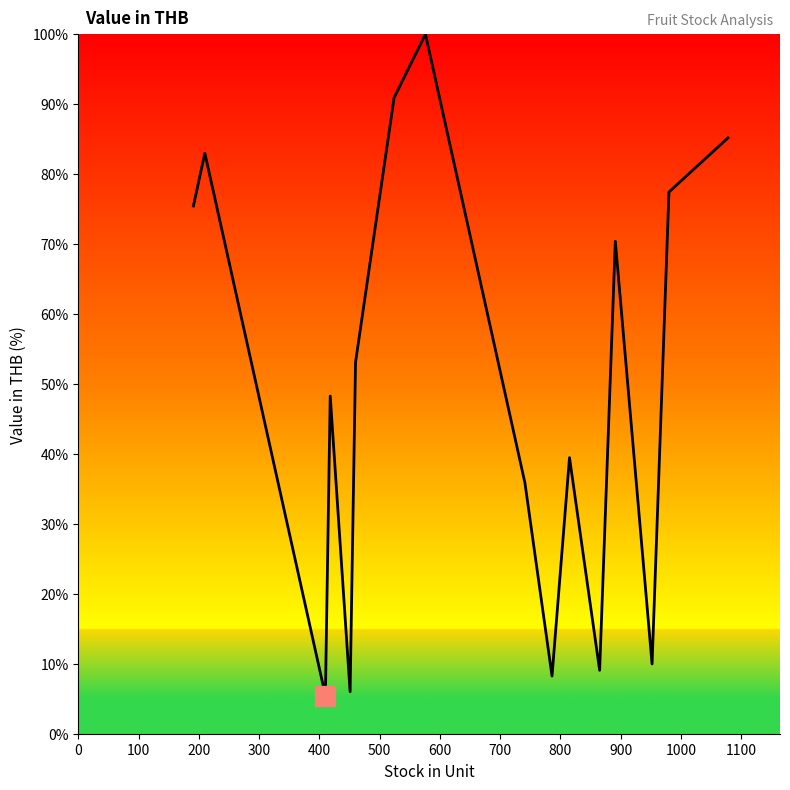

What is the smallest value displayed?

5.5